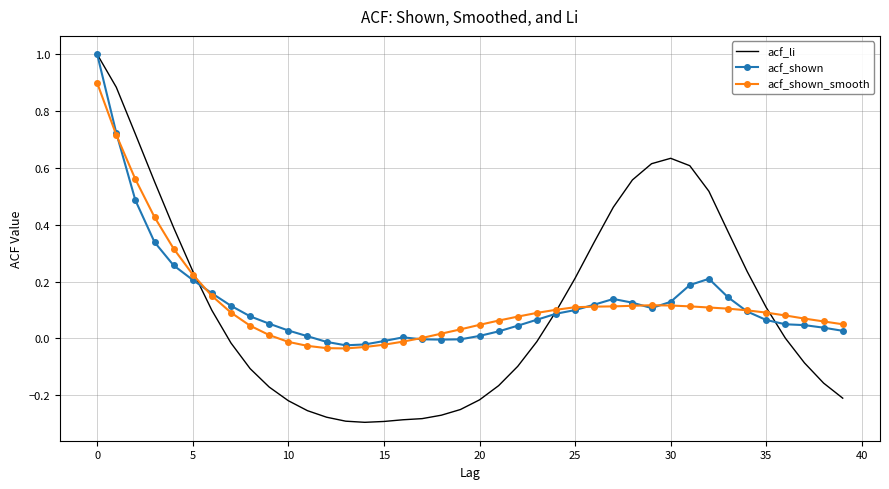

What is the maximum value shown in the chart?

1.0